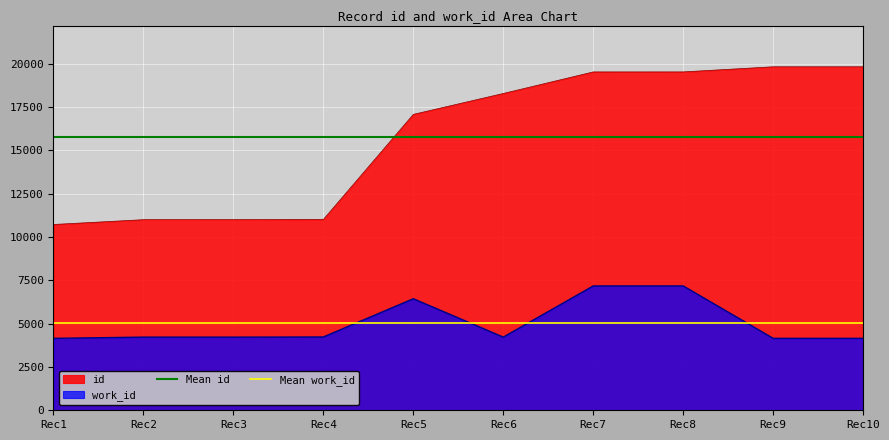

The value of work_id at Rec5 is 8978. True or false?

False